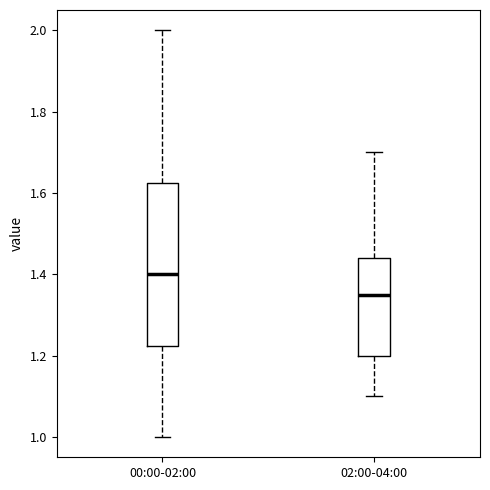

Where does the median line of the box for 02:00-04:00 sit on the y-axis? The values are not printed on the chart, so give them approximately, as read against the axis.

1.36